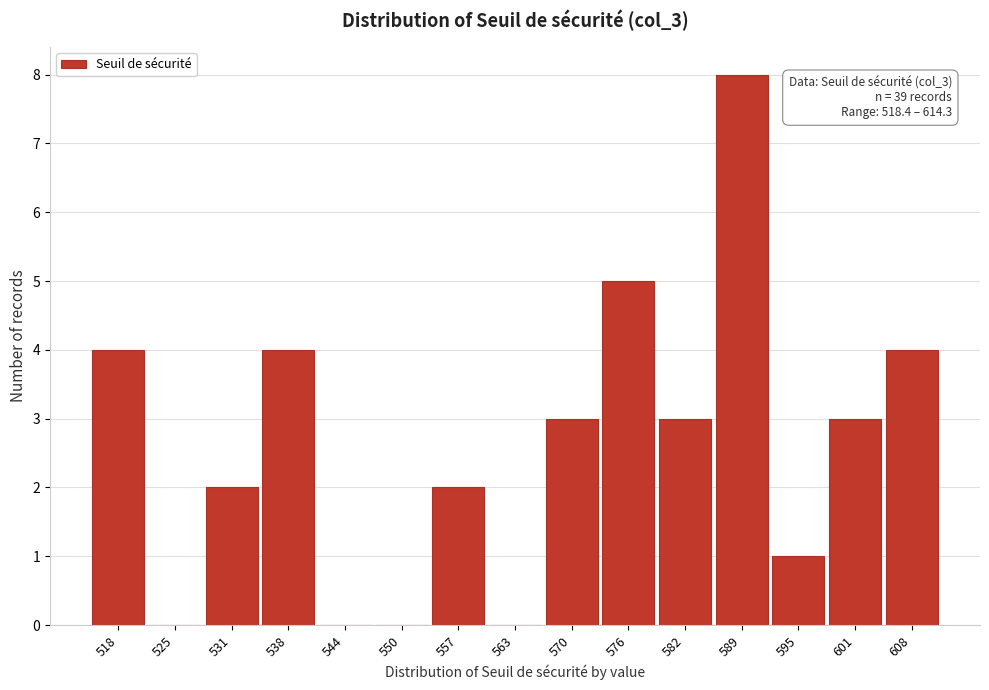

Reading left to right, list all the values displayed in this chart.

518=4	525=0	531=2	538=4	544=0	550=0	557=2	563=0	570=3	576=5	582=3	589=8	595=1	601=3	608=4